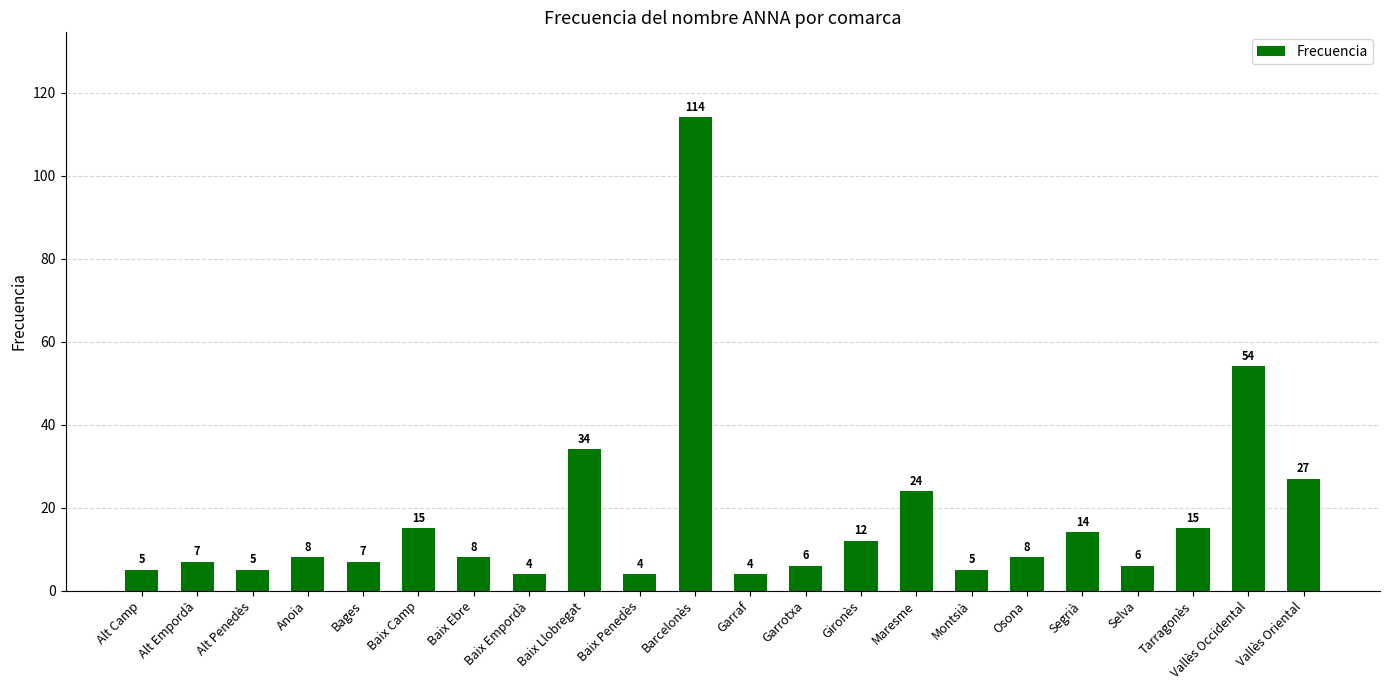

What is the change in value from Segrià to Vallès Oriental?

+13